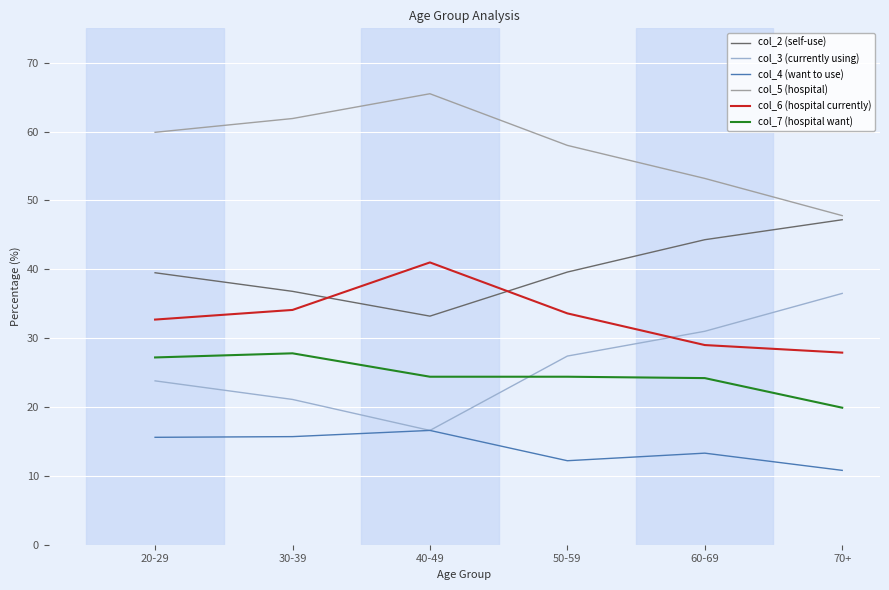

True or false: col_4 (want to use) has more than 2 interior local peaks.

False